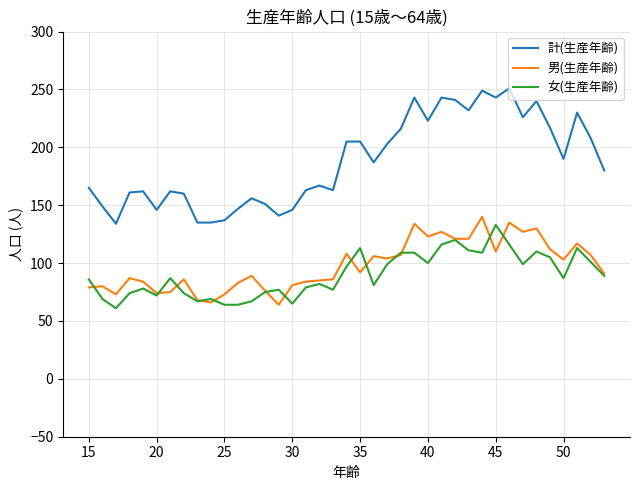

What is the greatest value displayed?

251